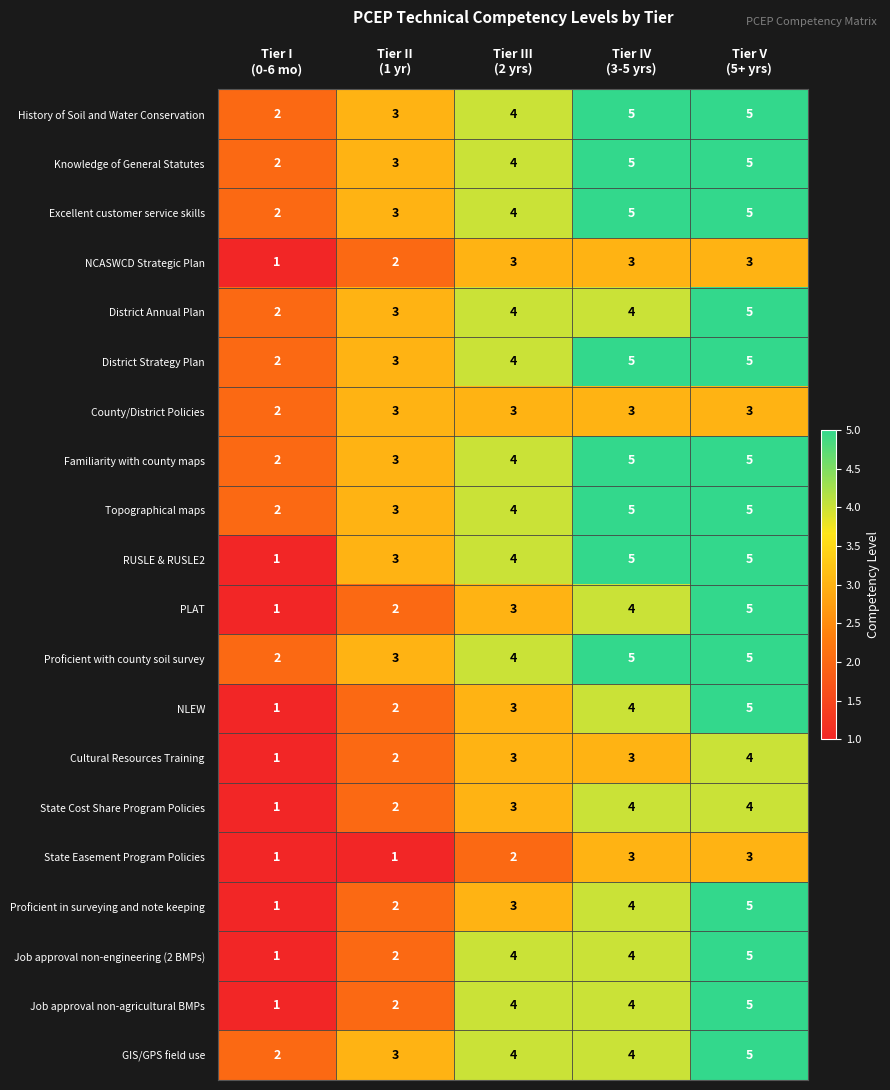

What is the average value of the State Cost Share Program Policies series?

3